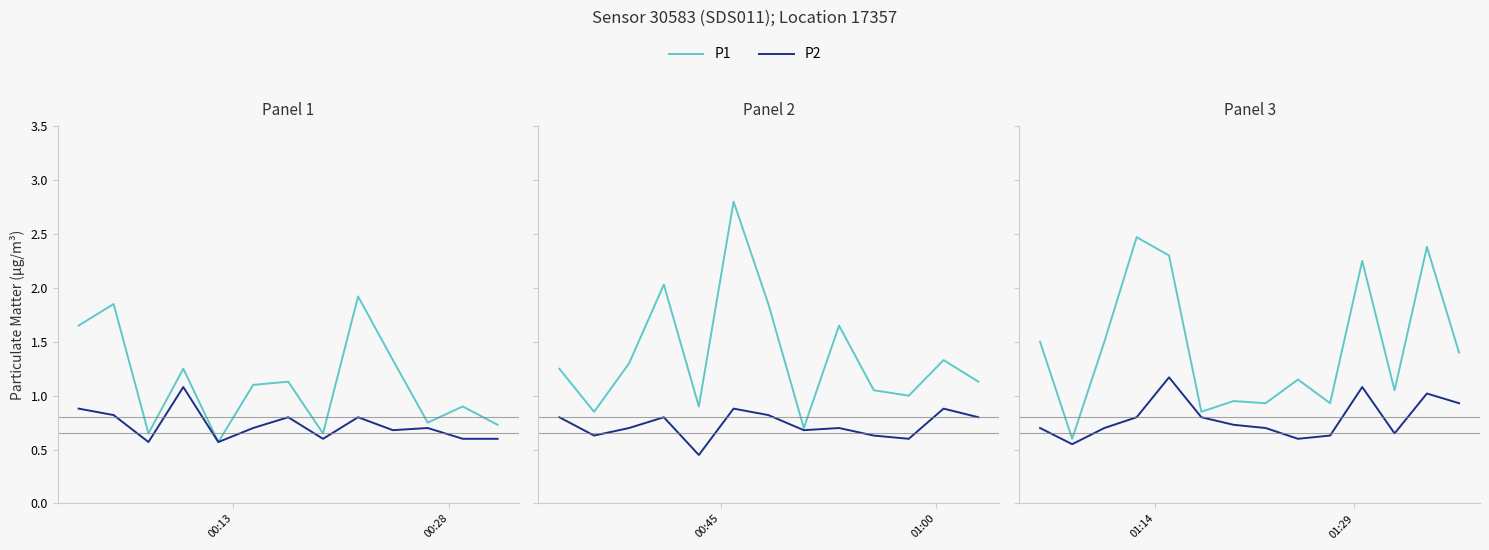

True or false: P1 and P2 intersect in this chart.

False